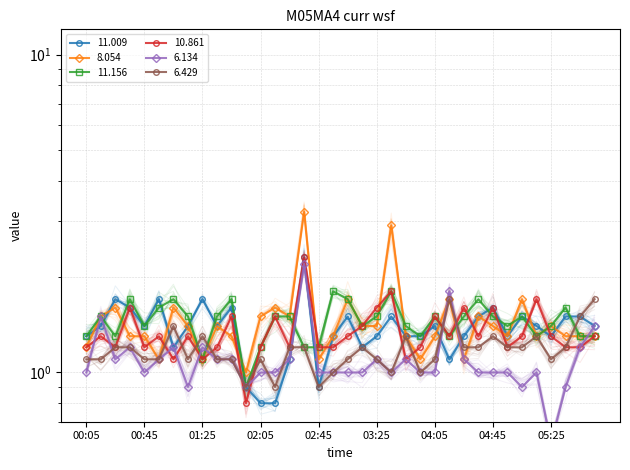

At how many categories does at least one series exceed 2?

2